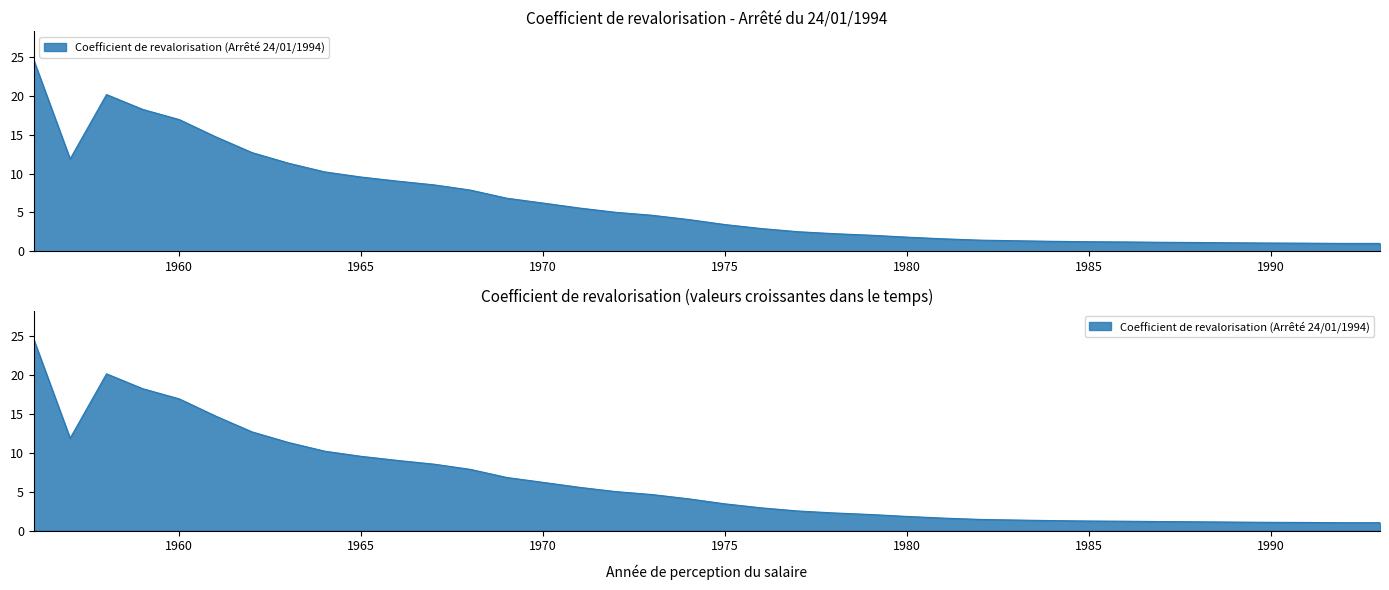

What is the difference between the second highest and minimum values?

19.1